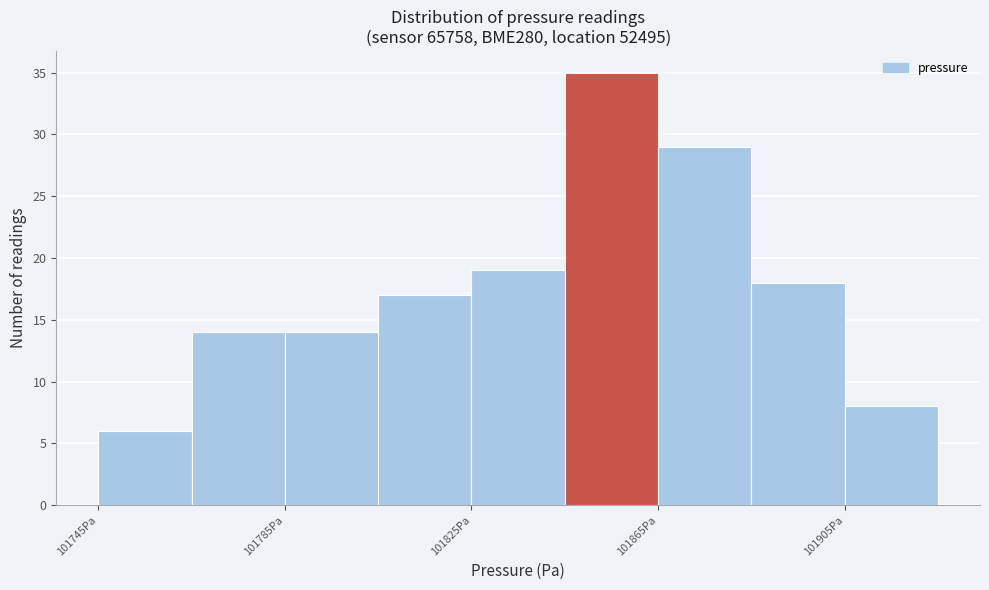

Reading left to right, list every bar in this chart as the range it spans on the x-axis followed by its height. The values are not printed on the chart, so give them approximately, as read against the axis.

101745 to 101765: 6
101765 to 101785: 14
101785 to 101805: 14
101805 to 101825: 17
101825 to 101845: 19
101845 to 101865: 35
101865 to 101885: 29
101885 to 101905: 18
101905 to 101925: 8